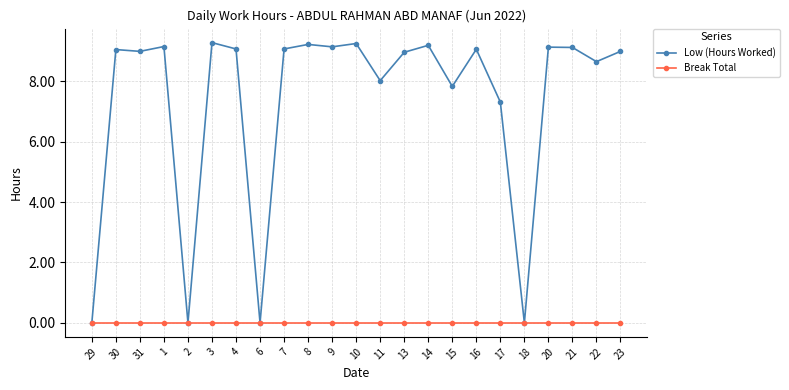

True or false: Low (Hours Worked) has more than 0 interior local peaks.

True